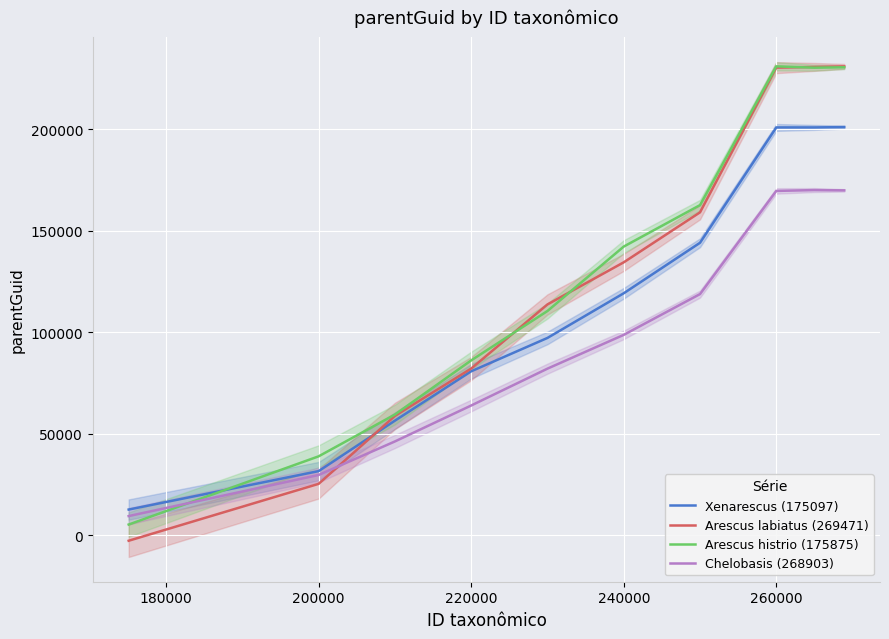

The Arescus labiatus (269471) series shows 11732.8 at 200000. True or false?

False